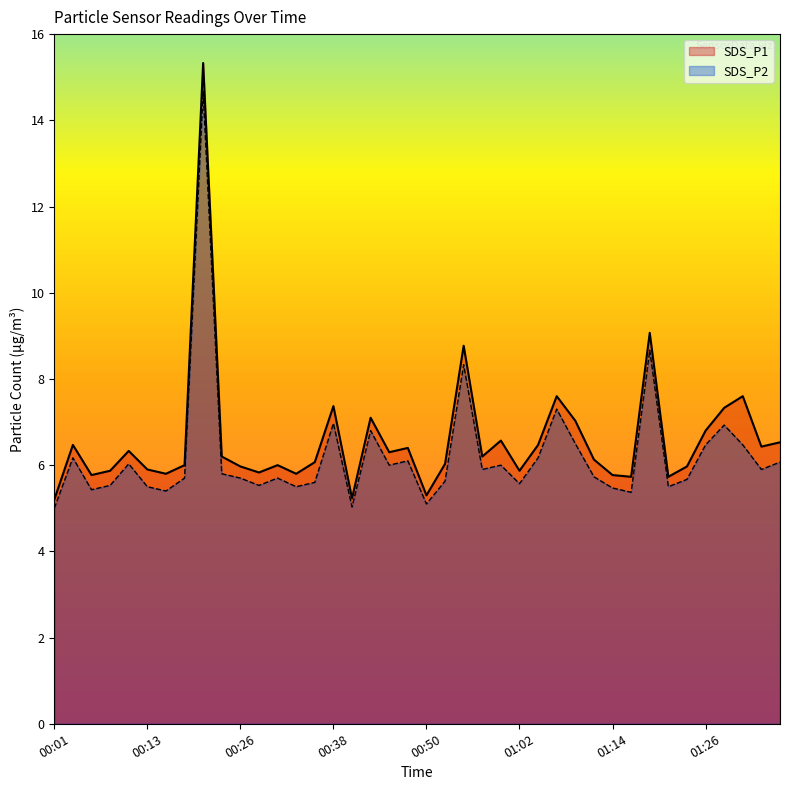

Rank the series by their maximum value, from lowest to highest.

SDS_P2, SDS_P1